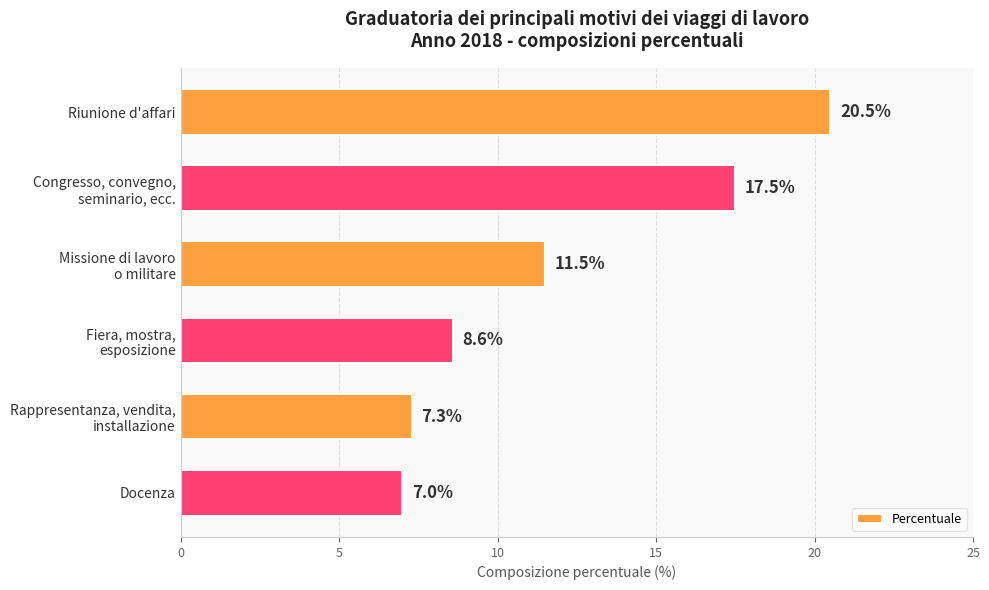

Reading top to bottom, list all the values displayed in this chart.

20.5	17.5	11.5	8.6	7.3	7.0